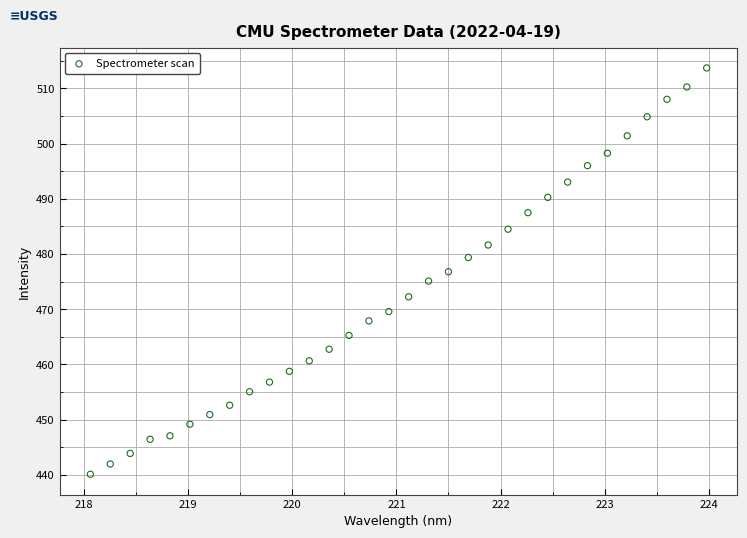

What is the range of Y values (max minus min)?

73.6